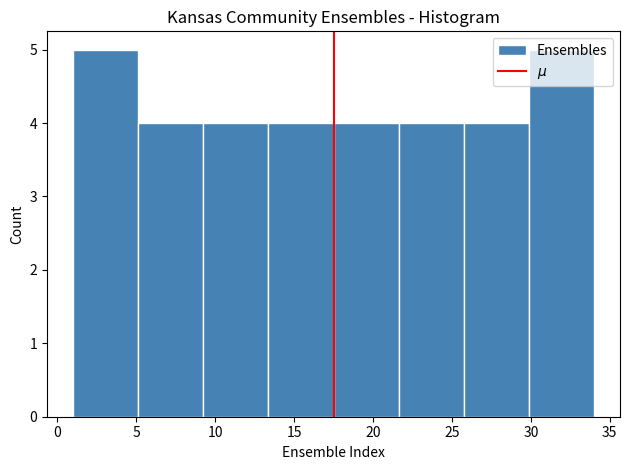

What is the height of the bar covering 26.0 to 30.0 on the x-axis? Neither the bar edges nor the heights are printed on the chart, so give them approximately, as read against the axes.

4